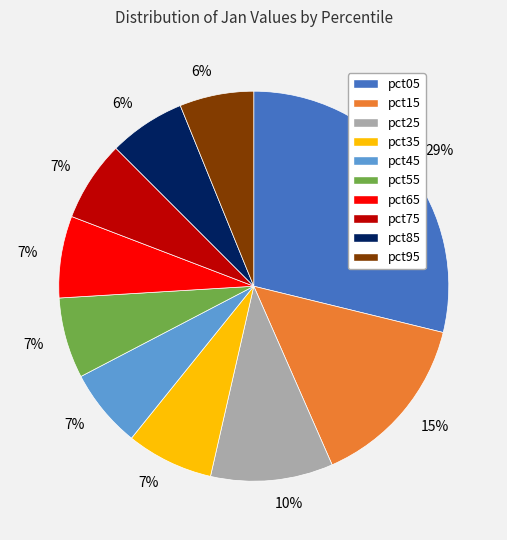

Is there any slice that represents more than half of the pie?

No